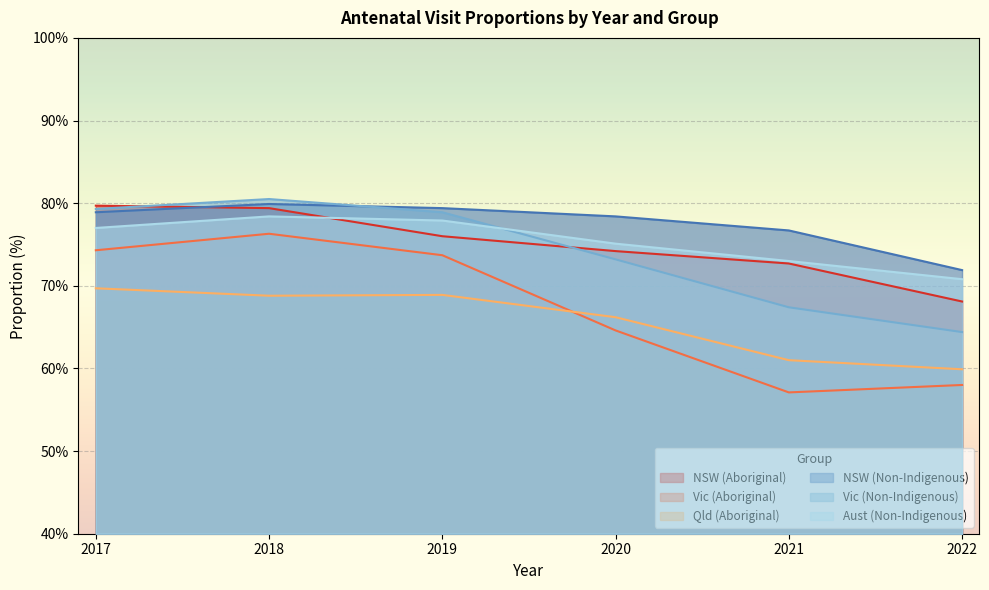

Where is Qld (Aboriginal) nearest to the value 64?

2020